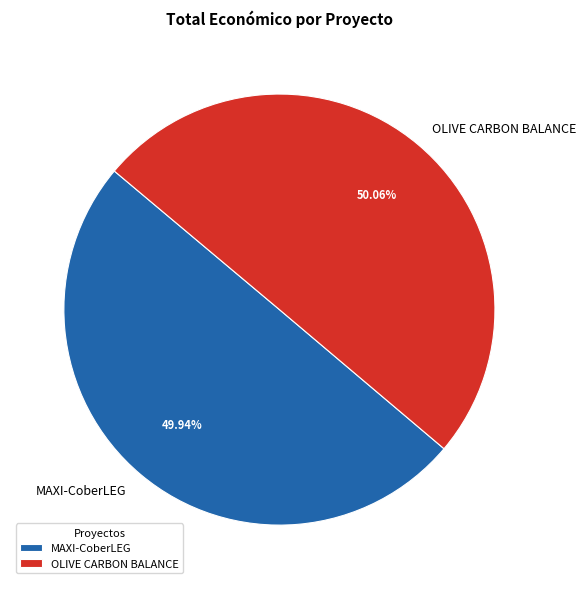

How many slices are in this pie chart?

2